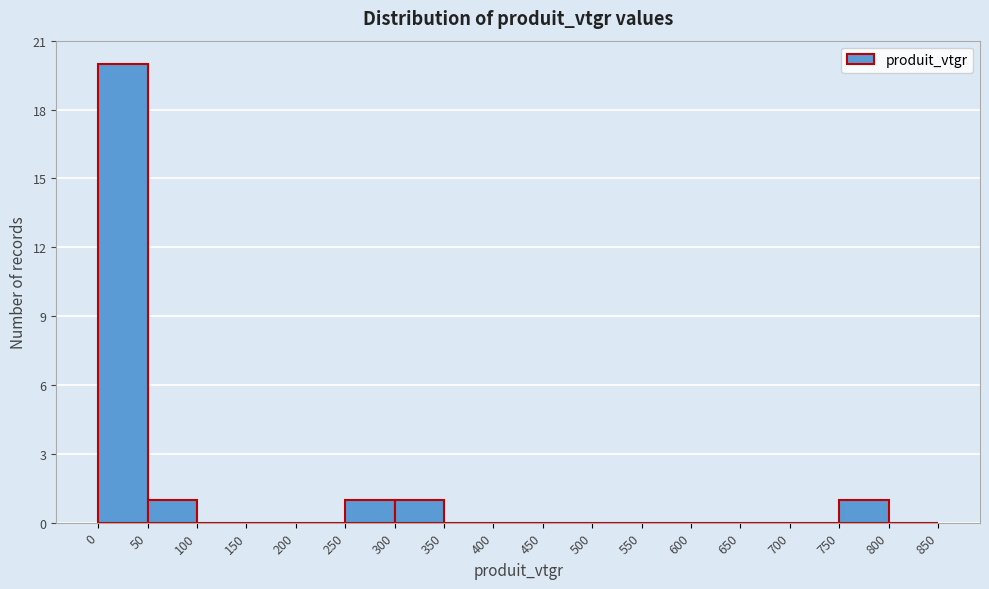

Reading left to right, list every bar in this chart as the range it spans on the x-axis followed by its height. The values are not printed on the chart, so give them approximately, as read against the axis.

0 to 50: 20
50 to 100: 1
100 to 150: 0
150 to 200: 0
200 to 250: 0
250 to 300: 1
300 to 350: 1
350 to 400: 0
400 to 450: 0
450 to 500: 0
500 to 550: 0
550 to 600: 0
600 to 650: 0
650 to 700: 0
700 to 750: 0
750 to 800: 1
800 to 850: 0